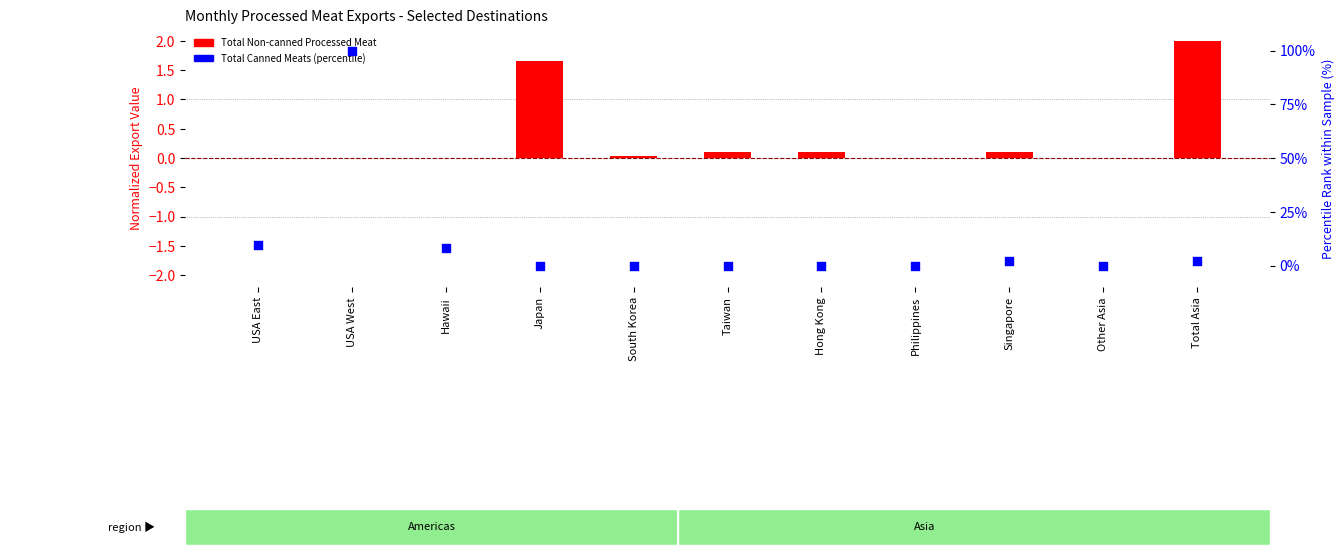

Which series has the largest total across all categories?

Total Canned Meats (percentile)